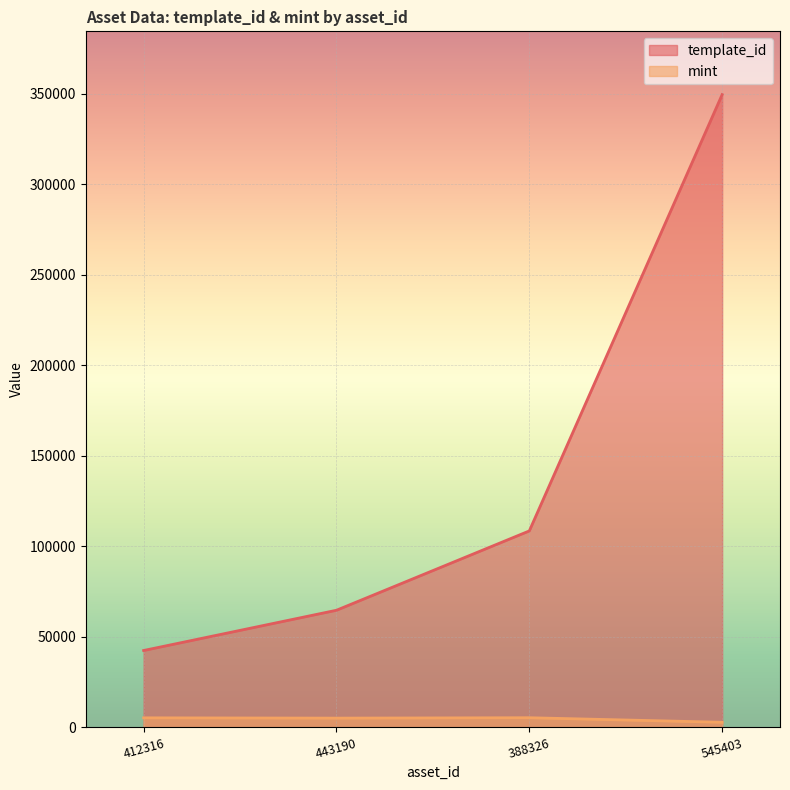

What is the spread (max minus min) of values at 443190?

59594